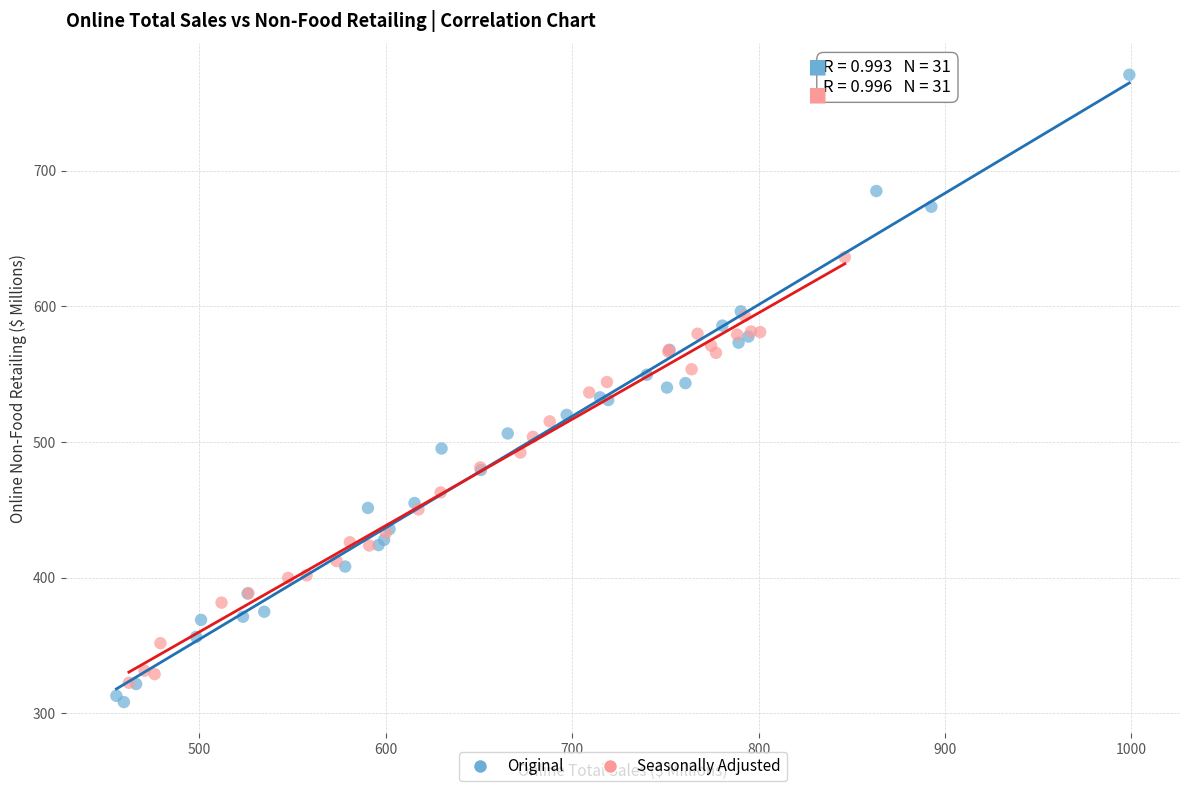

Which series contains the highest Y value?

Original